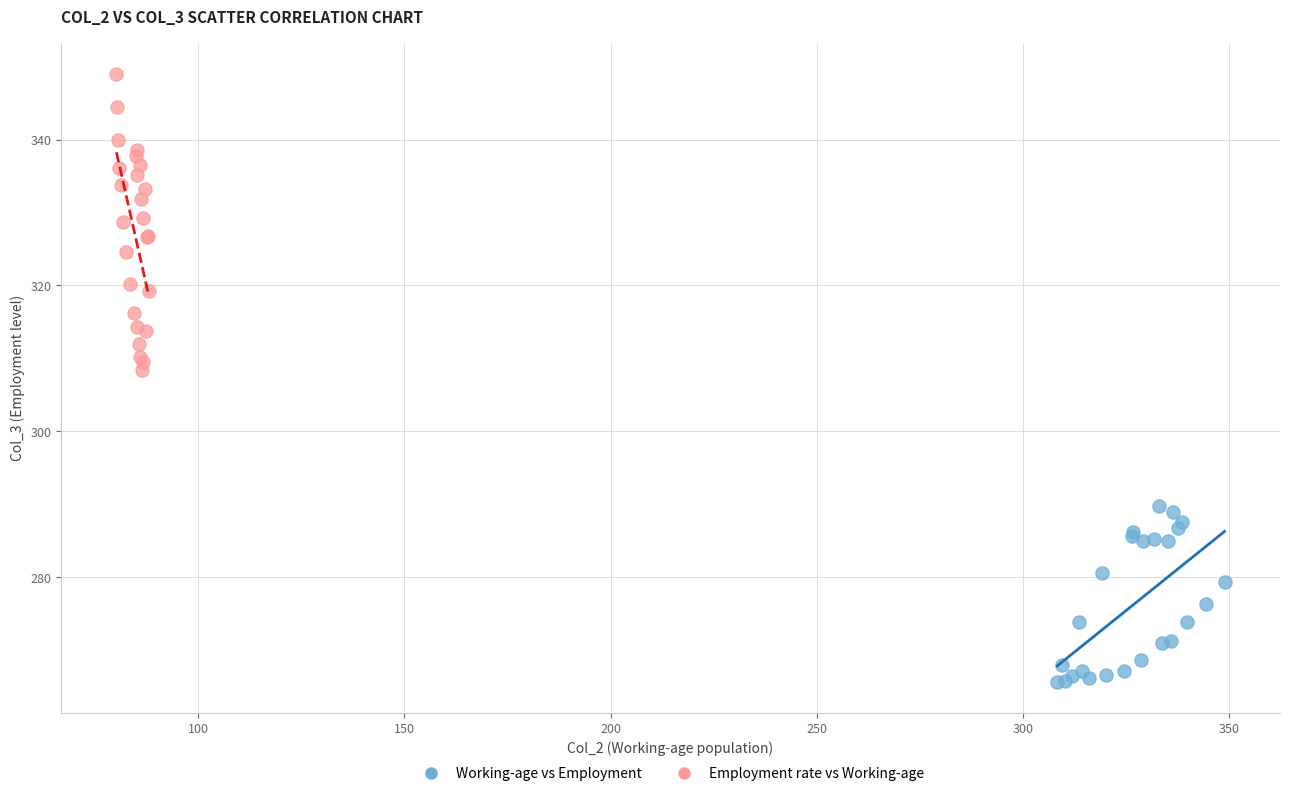

Which series contains the lowest Y value?

Working-age vs Employment